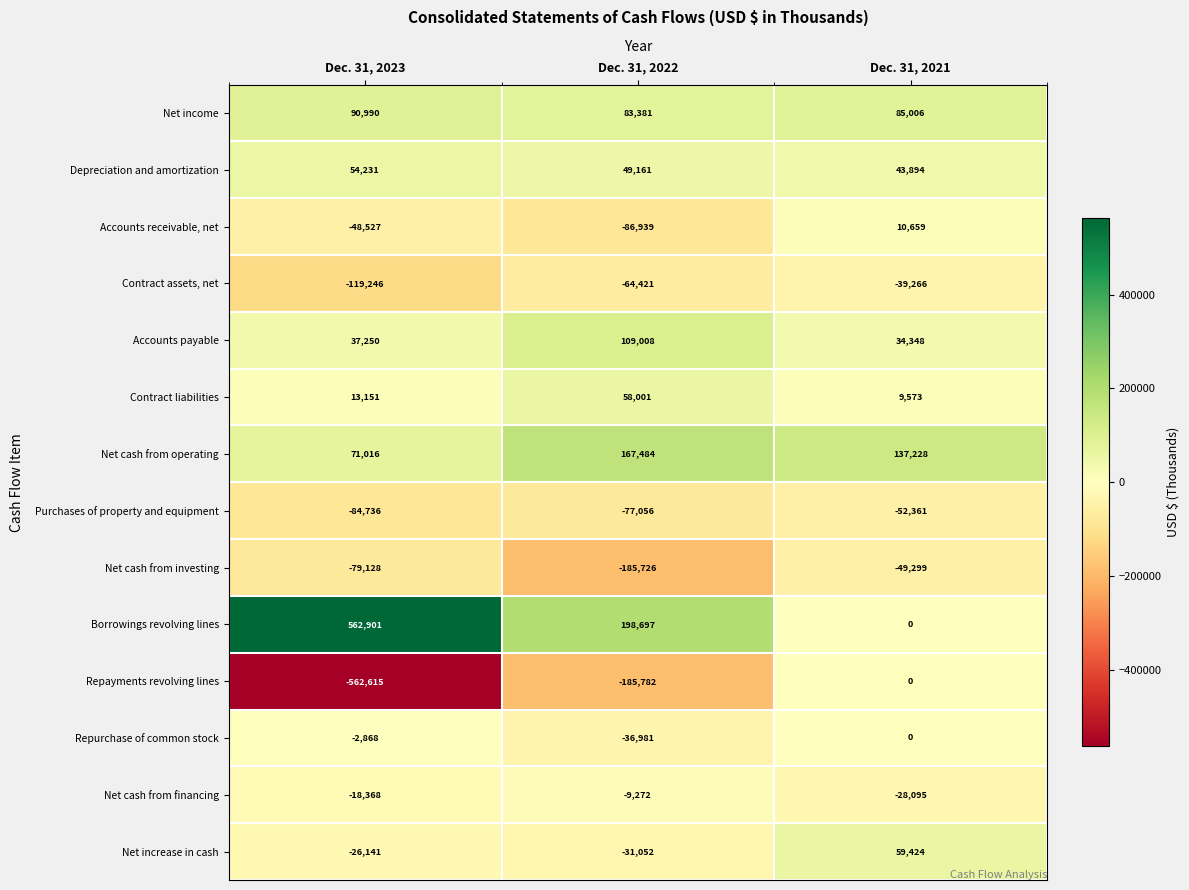

At Dec. 31, 2023, list the series in order from largest to smallest.

Borrowings revolving lines, Net income, Net cash from operating, Depreciation and amortization, Accounts payable, Contract liabilities, Repurchase of common stock, Net cash from financing, Net increase in cash, Accounts receivable, net, Net cash from investing, Purchases of property and equipment, Contract assets, net, Repayments revolving lines